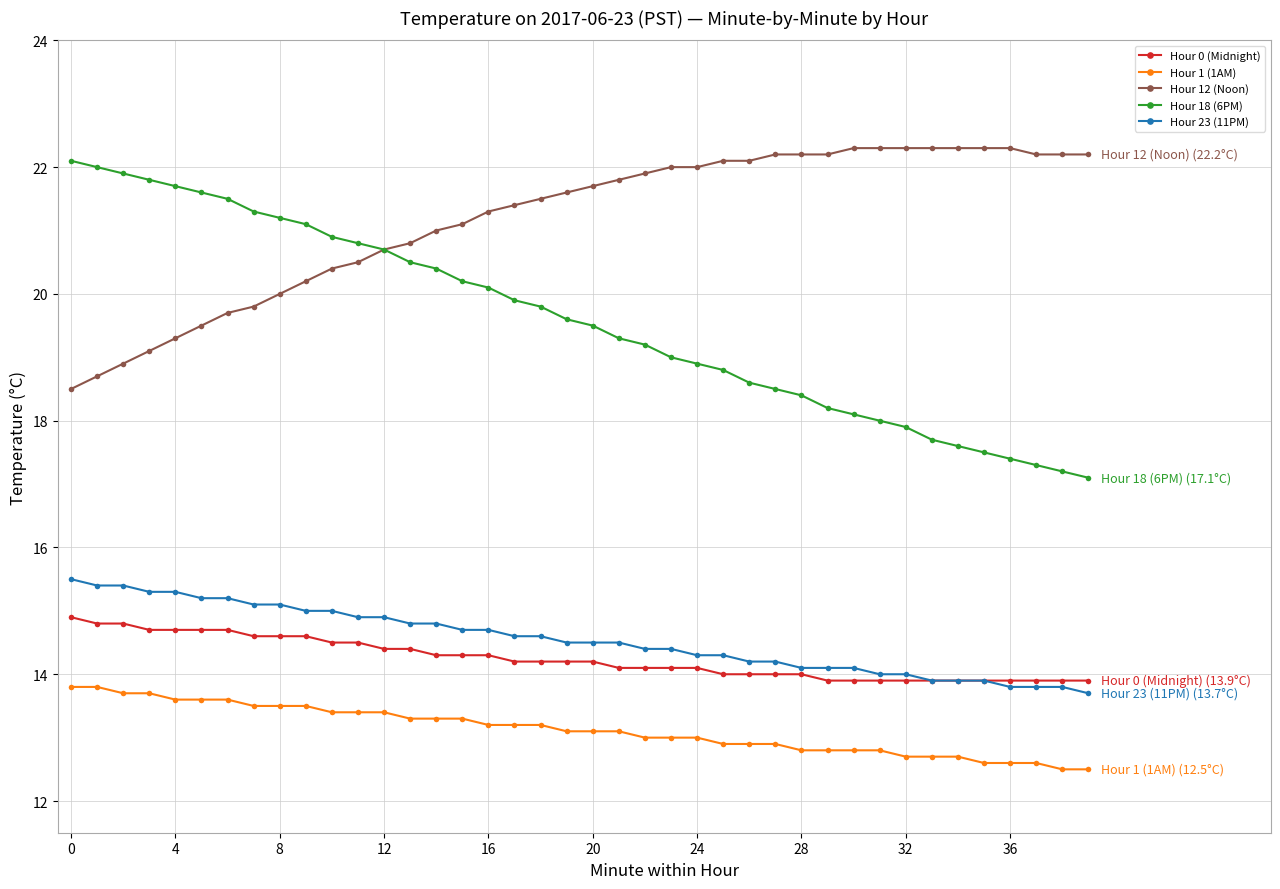

True or false: Hour 0 (Midnight) and Hour 1 (1AM) cross at least once.

False